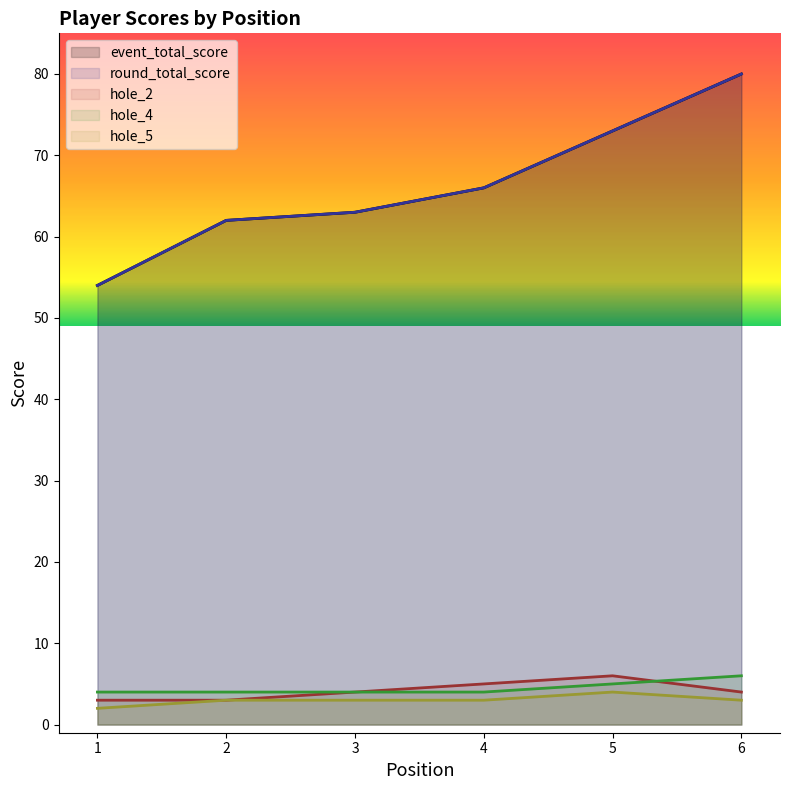

Which category has the highest value in the event_total_score series?

6